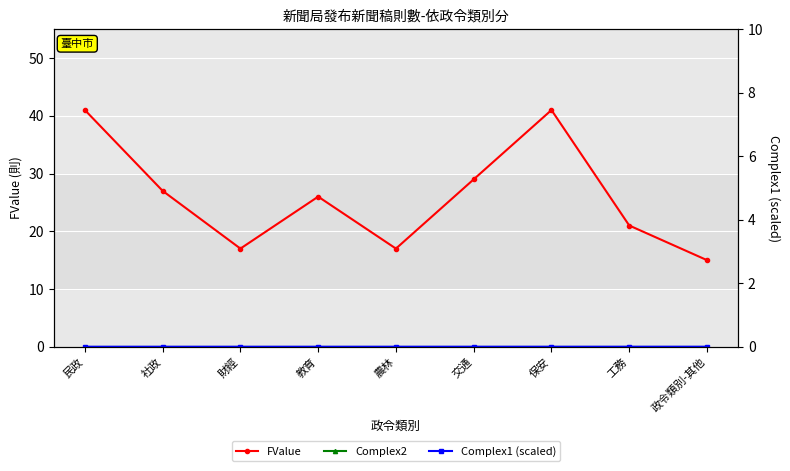

What is the spread (max minus min) of values at 農林?

17.0